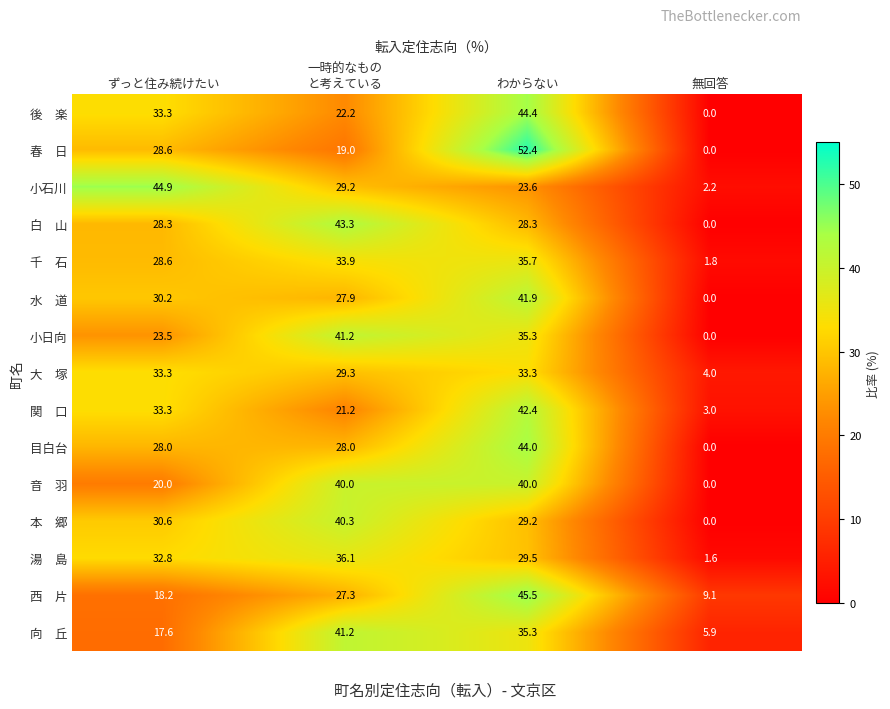

The value of 目白台 at 無回答 is 0.0. True or false?

True